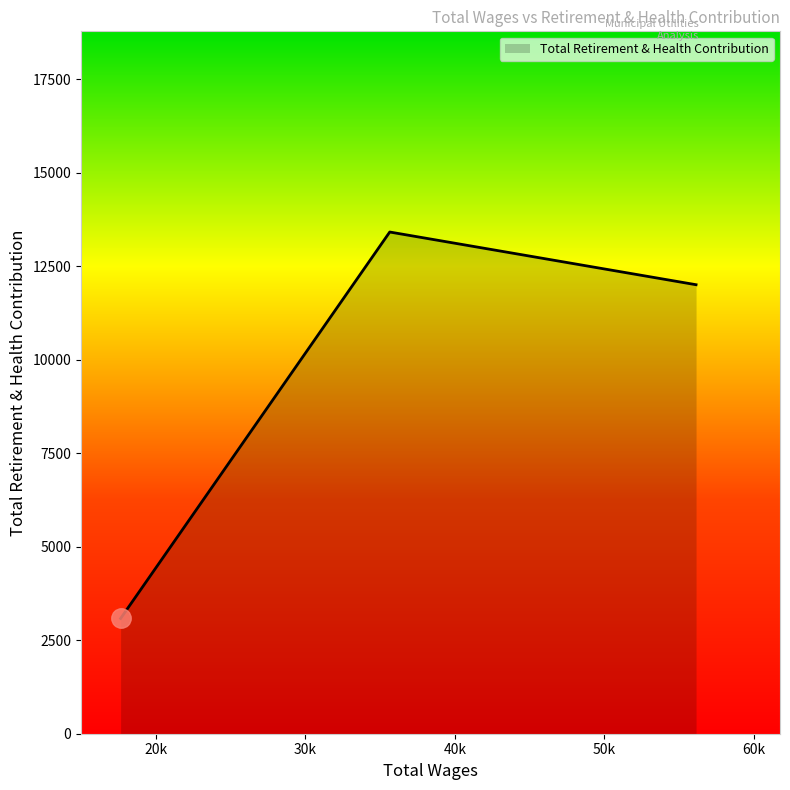

What is the difference between the maximum and second lowest values?

1409